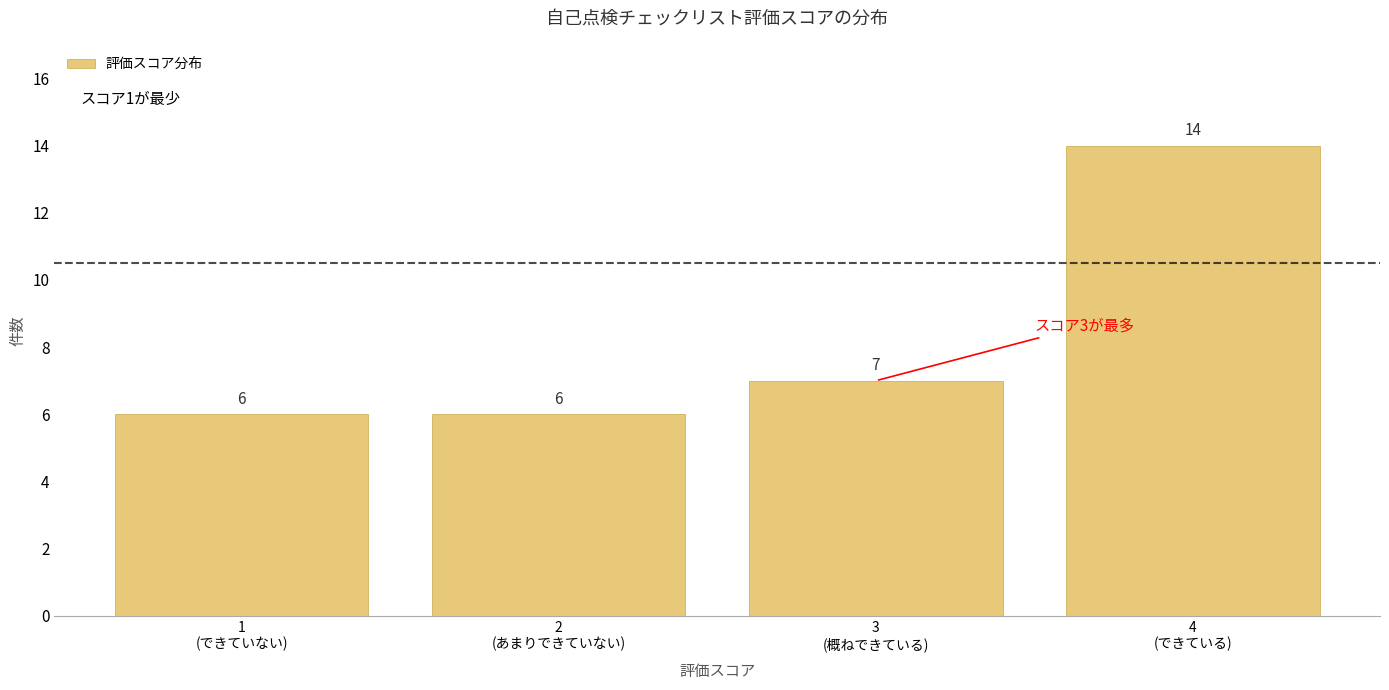

Reading right to left, what are all the values shown in this chart?

14	7	6	6